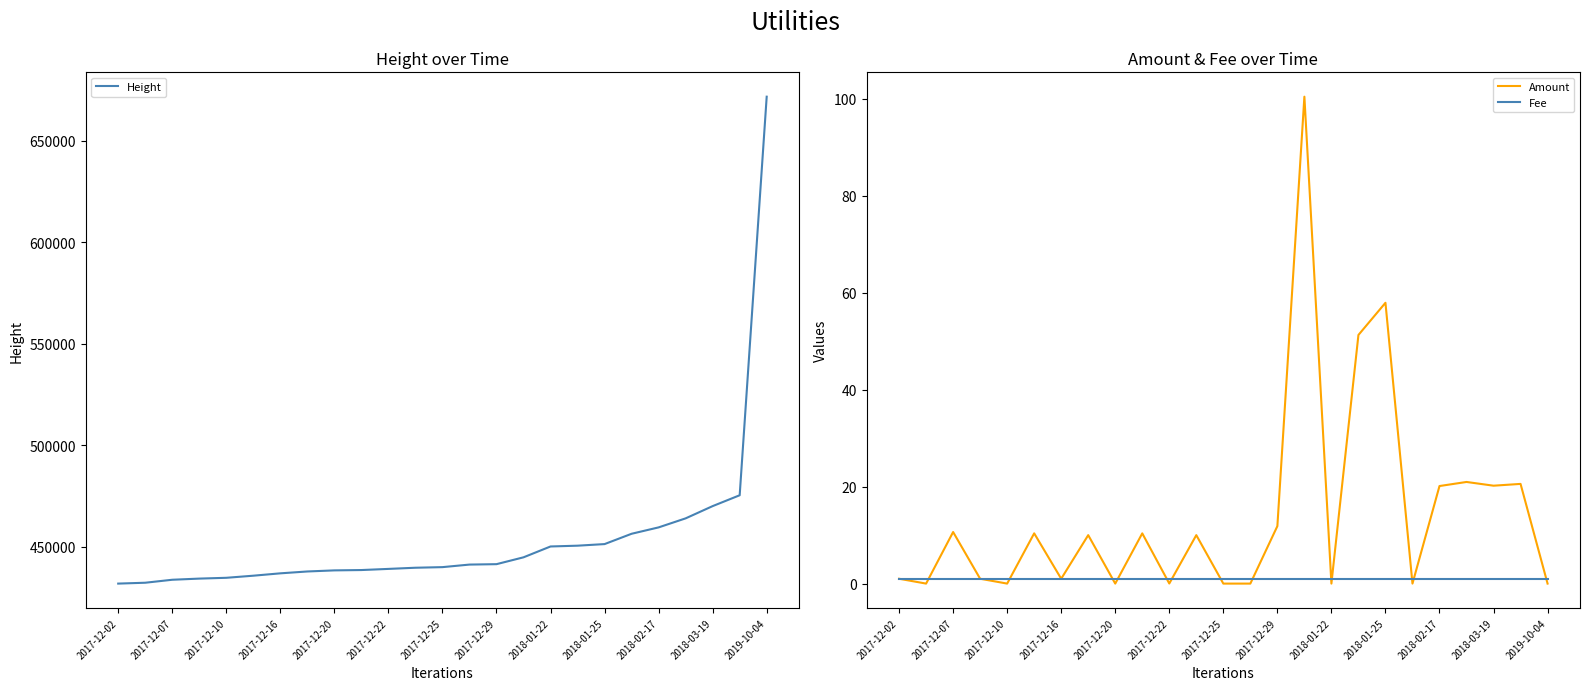

Which series has the largest total across all categories?

Height